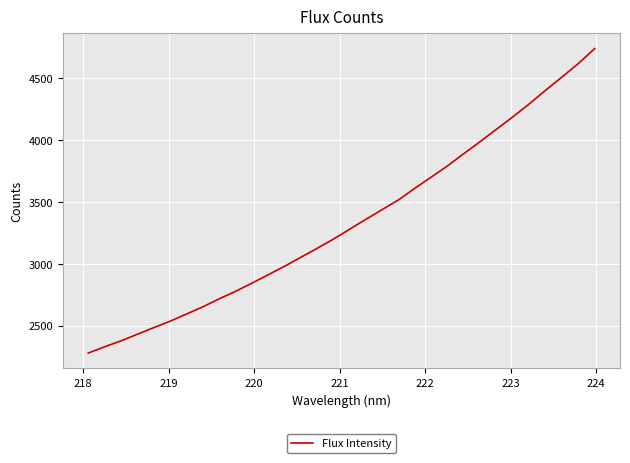

What is the difference between the maximum and minimum values?

2463.5